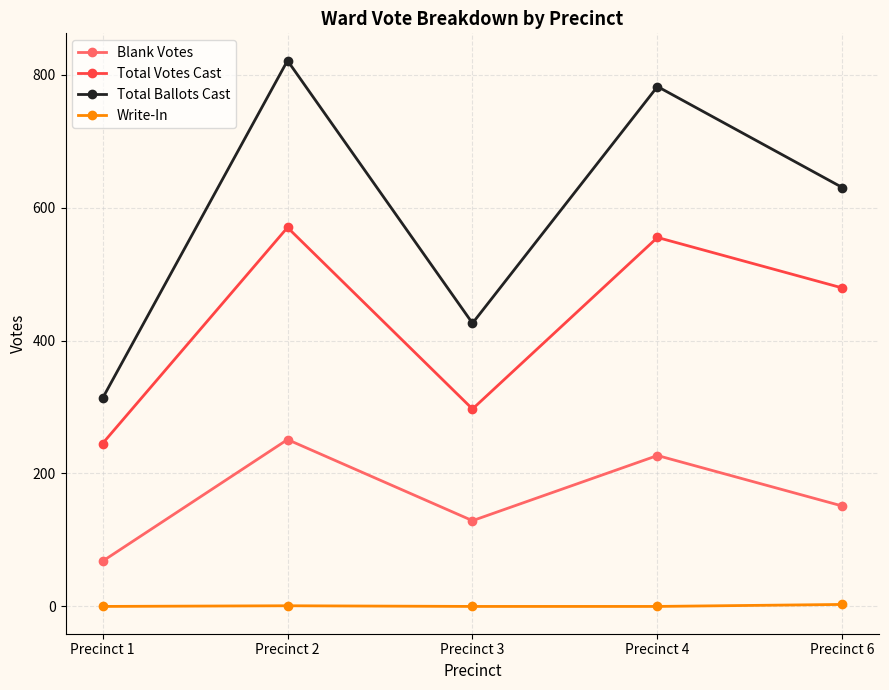

Does the chart display data point markers on the line(s)?

Yes